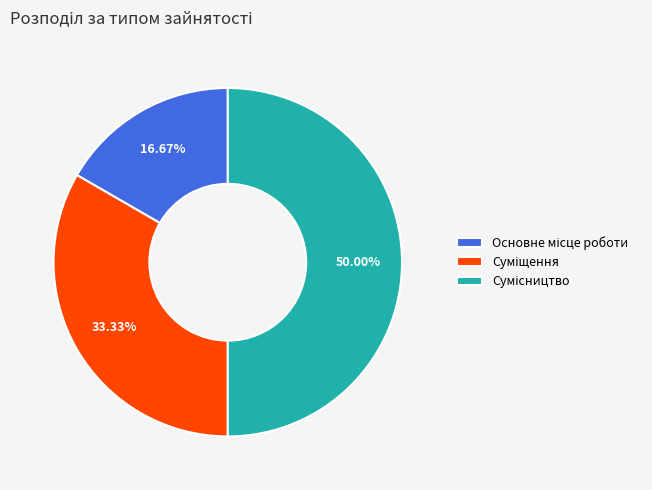

Between Основне місце роботи and Суміщення, which is larger?

Суміщення